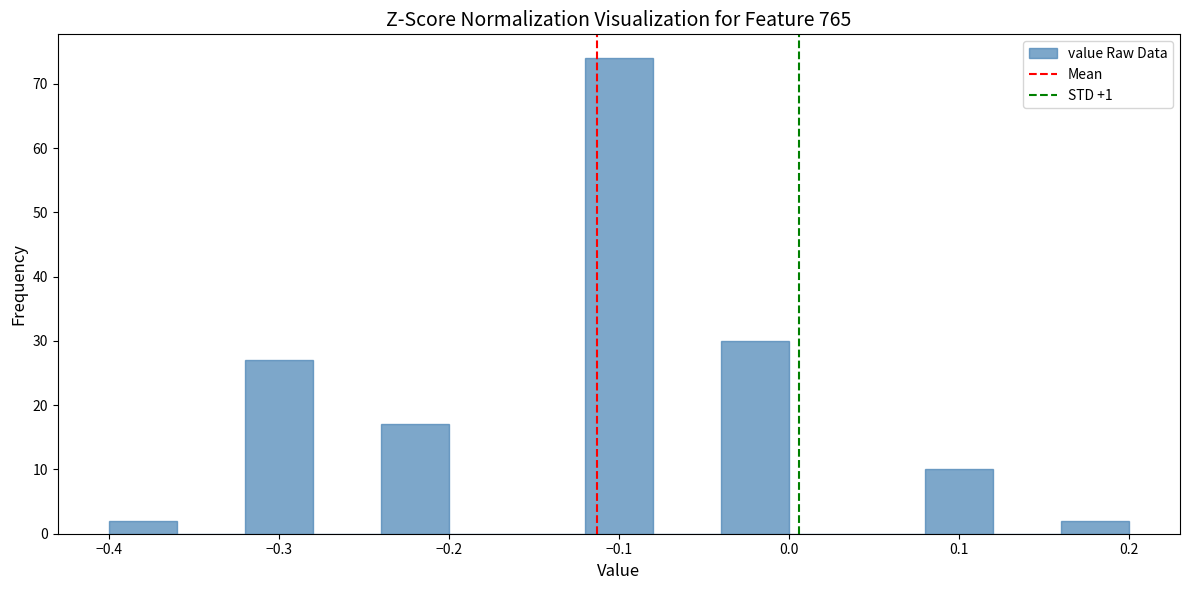

Over which range of the x-axis is the bar tallest?

-0.12 to -0.08